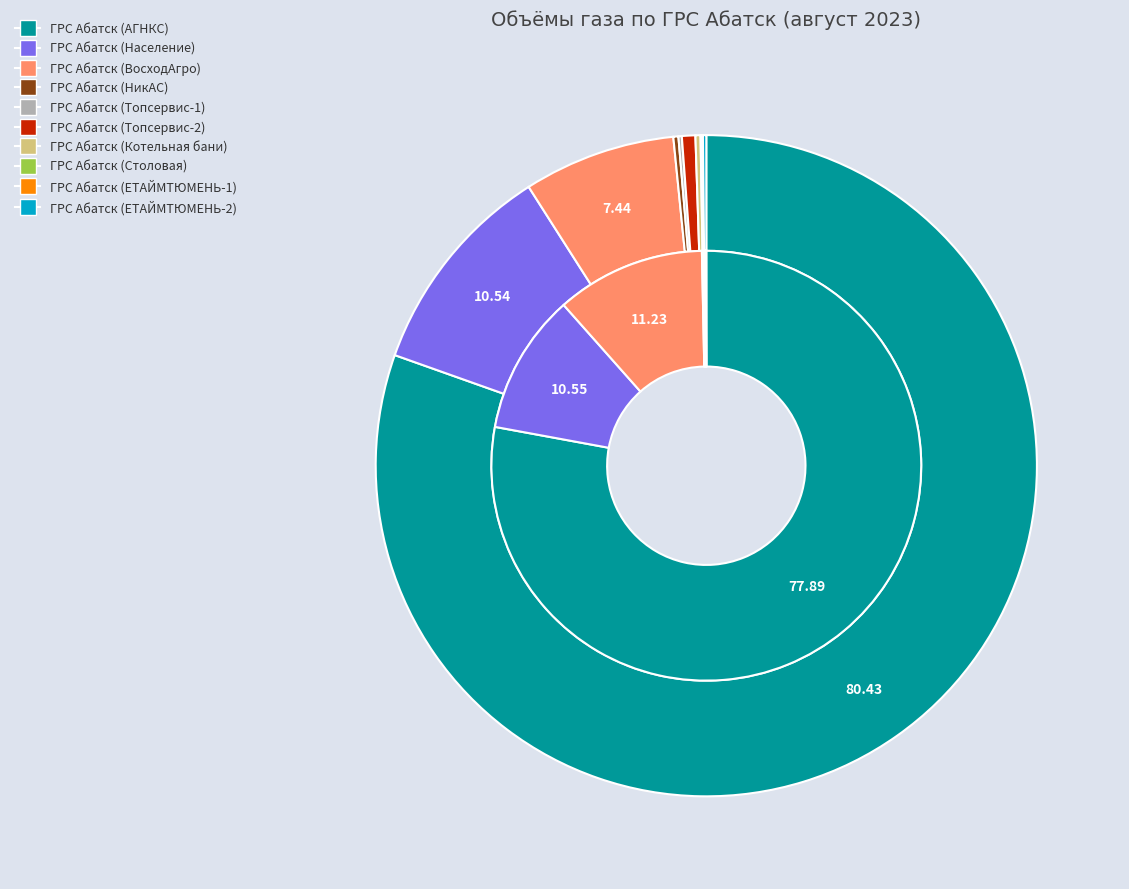

Which slice is the smallest?

ГРС Абатск (Топсервис-1)